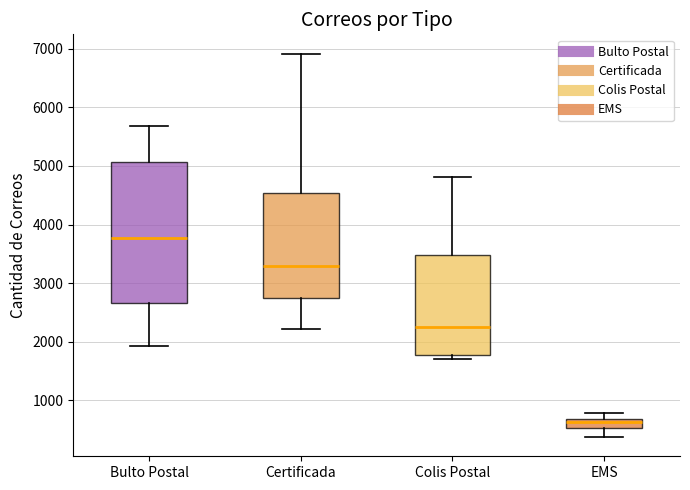

Which box's median line is the highest?

Bulto Postal